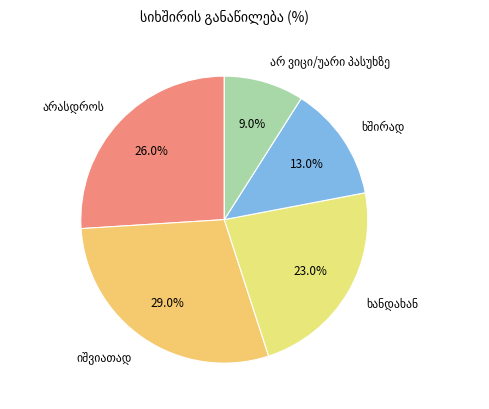

Does any single category account for the majority?

No